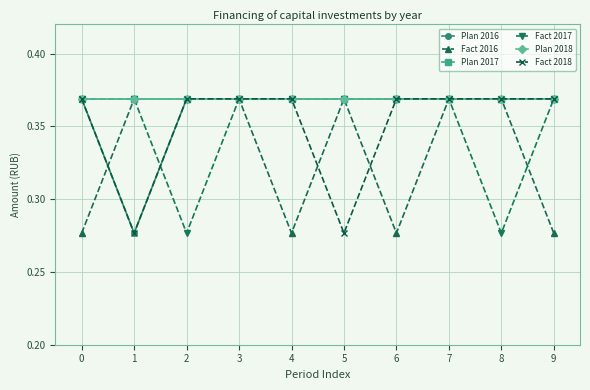

Is this an area chart (filled region under the line)?

No